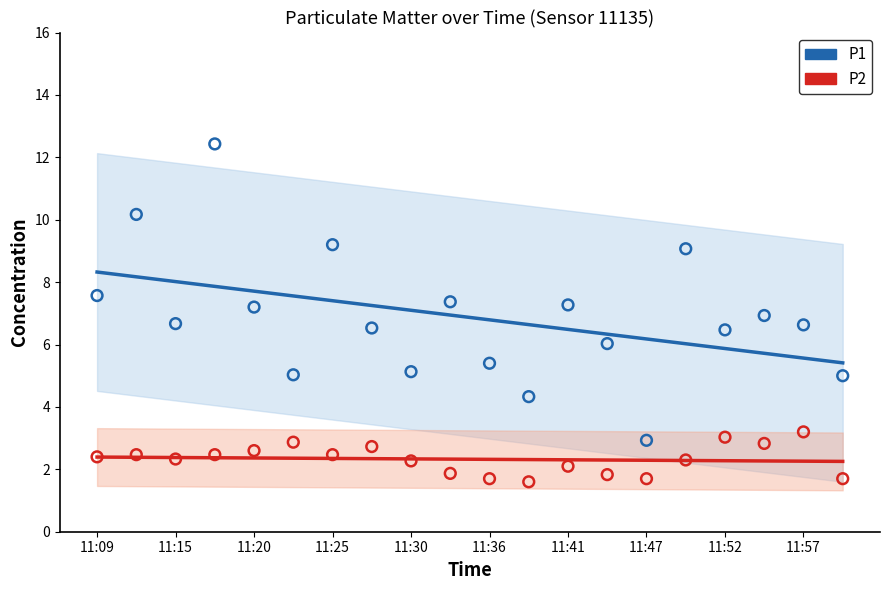

Which series has the largest total across all categories?

P1